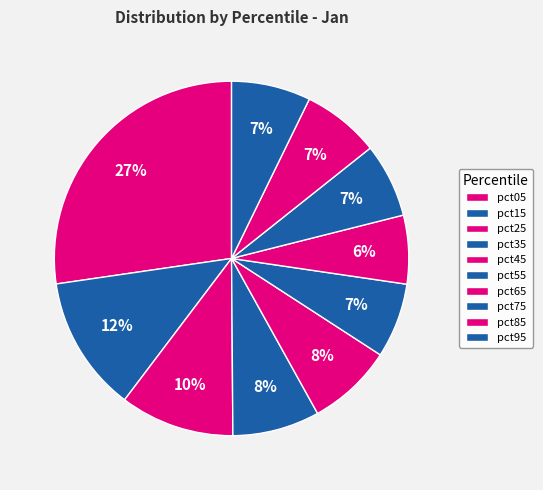

Is pct65 the majority of the pie?

No